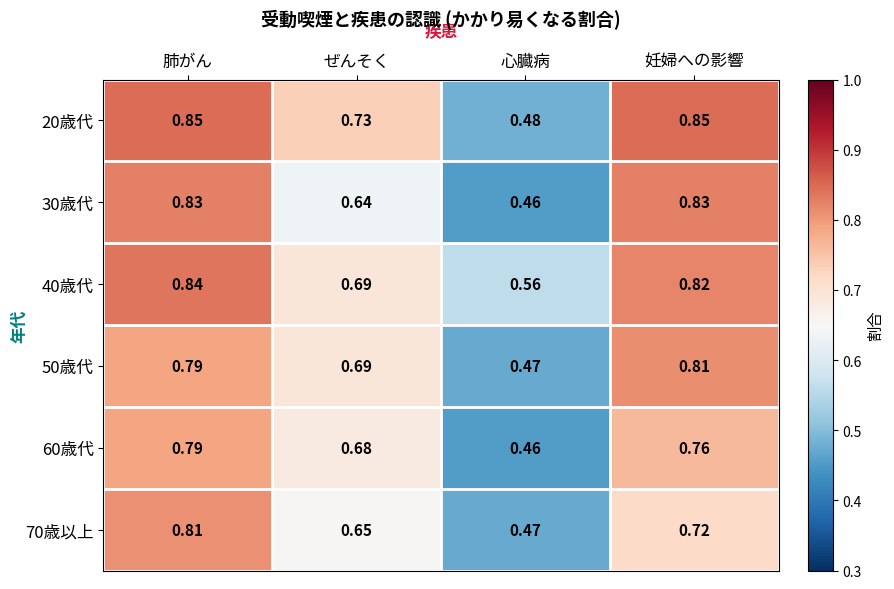

Is it true that 20歳代 equals 1.4 at 肺がん?

False